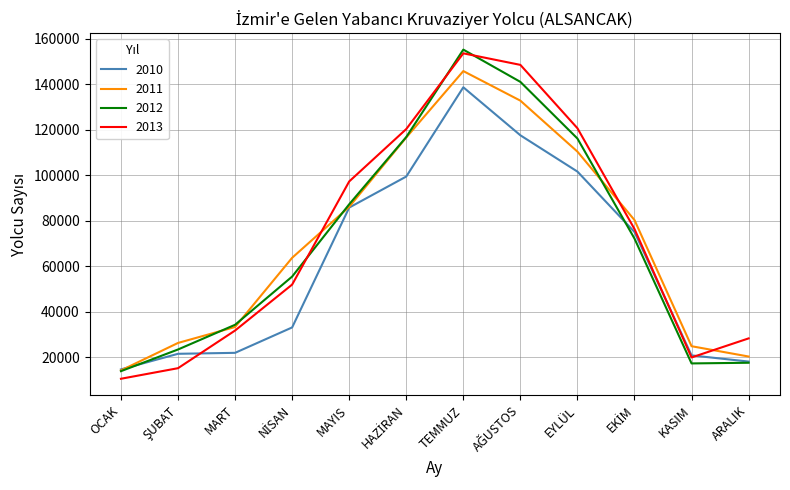

List the series in order of their peak value, highest first.

2012, 2013, 2011, 2010